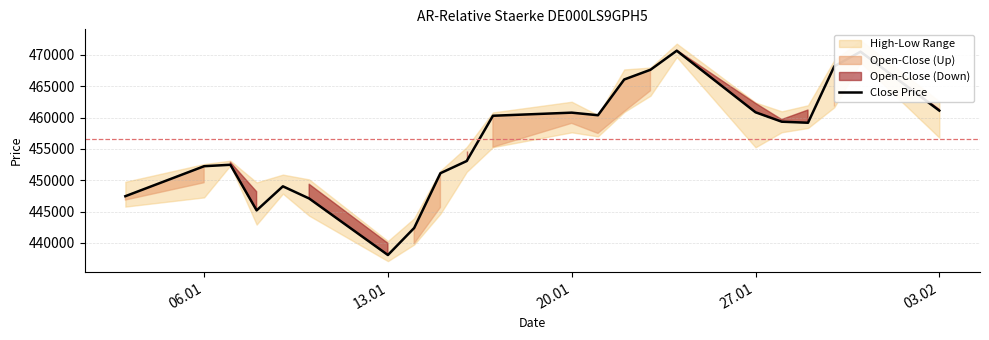

The value of Close Price at 13.01 is 275430. True or false?

False